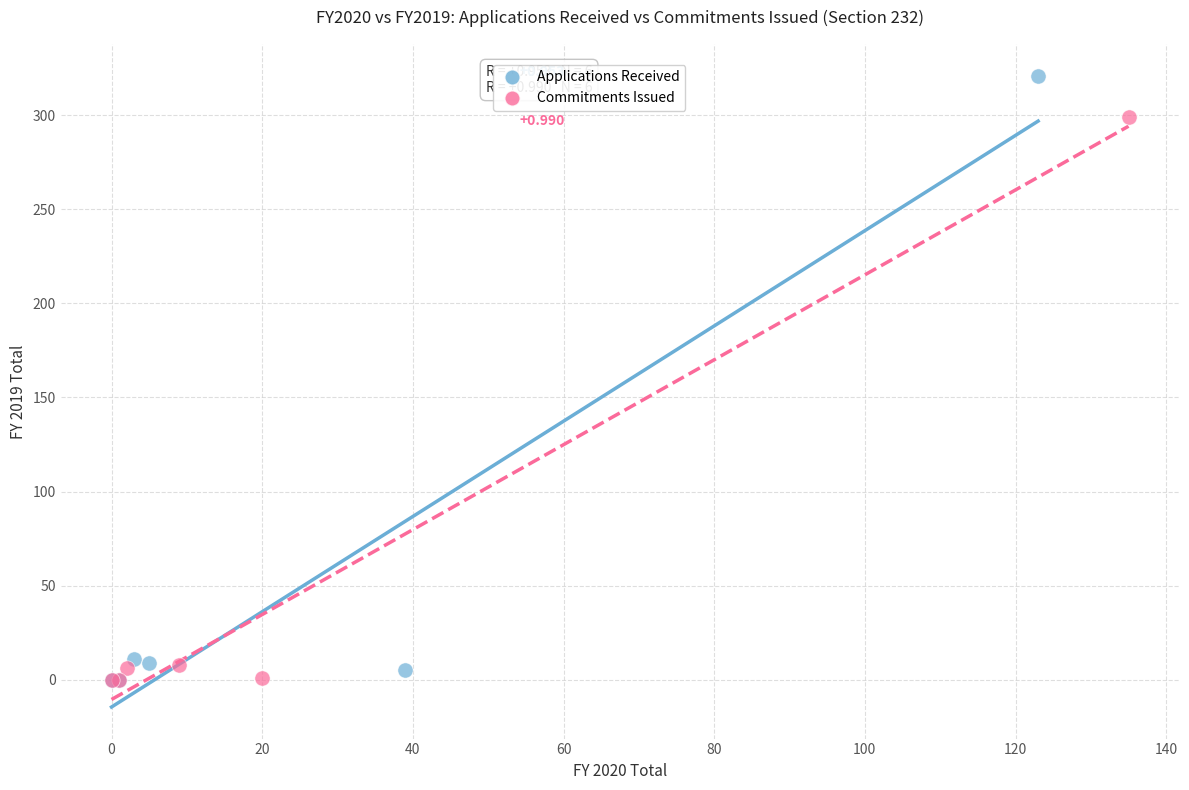

Which series contains the highest Y value?

Applications Received